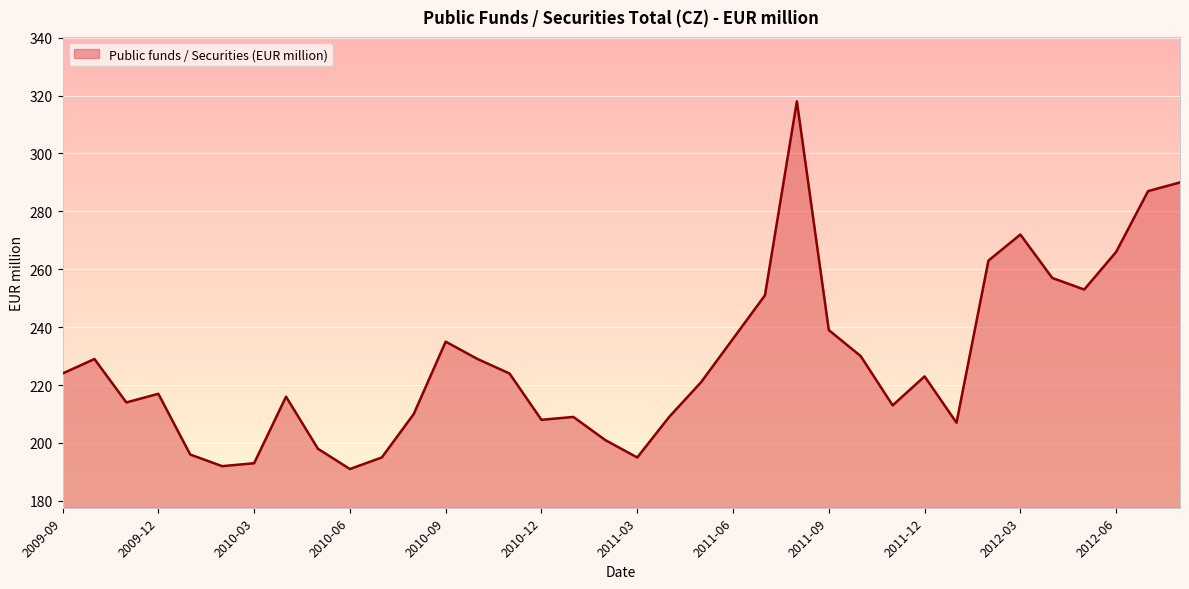

Reading left to right, extract all data points from this chart.

224	229	214	217	196	192	193	216	198	191	195	210	235	229	224	208	209	201	195	209	221	236	251	318	239	230	213	223	207	263	272	257	253	266	287	290